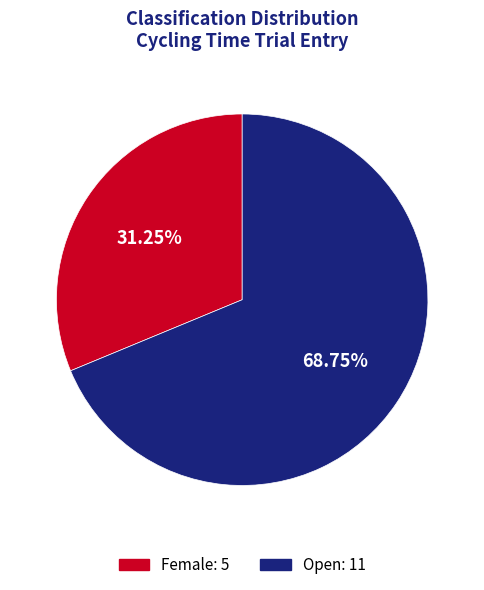

Approximately how many times larger is the value at Open: 11 compared to Female: 5?

2.2